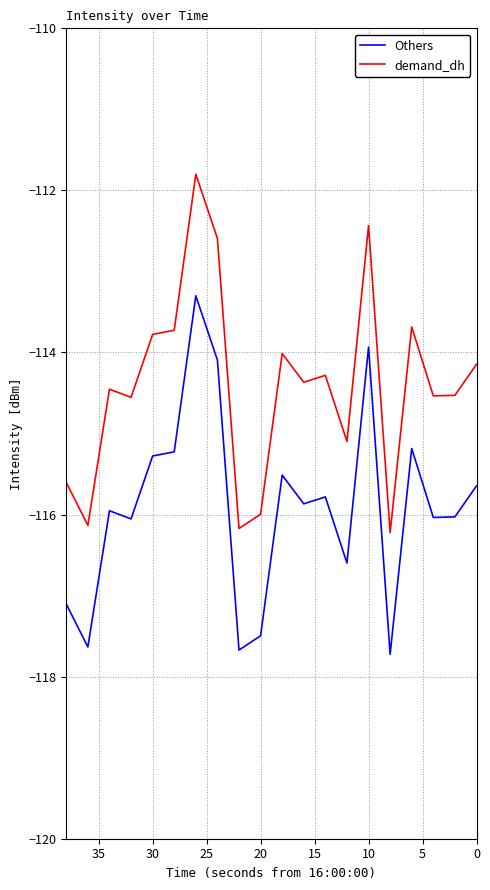

At how many categories does at least one series exceed -115?

14